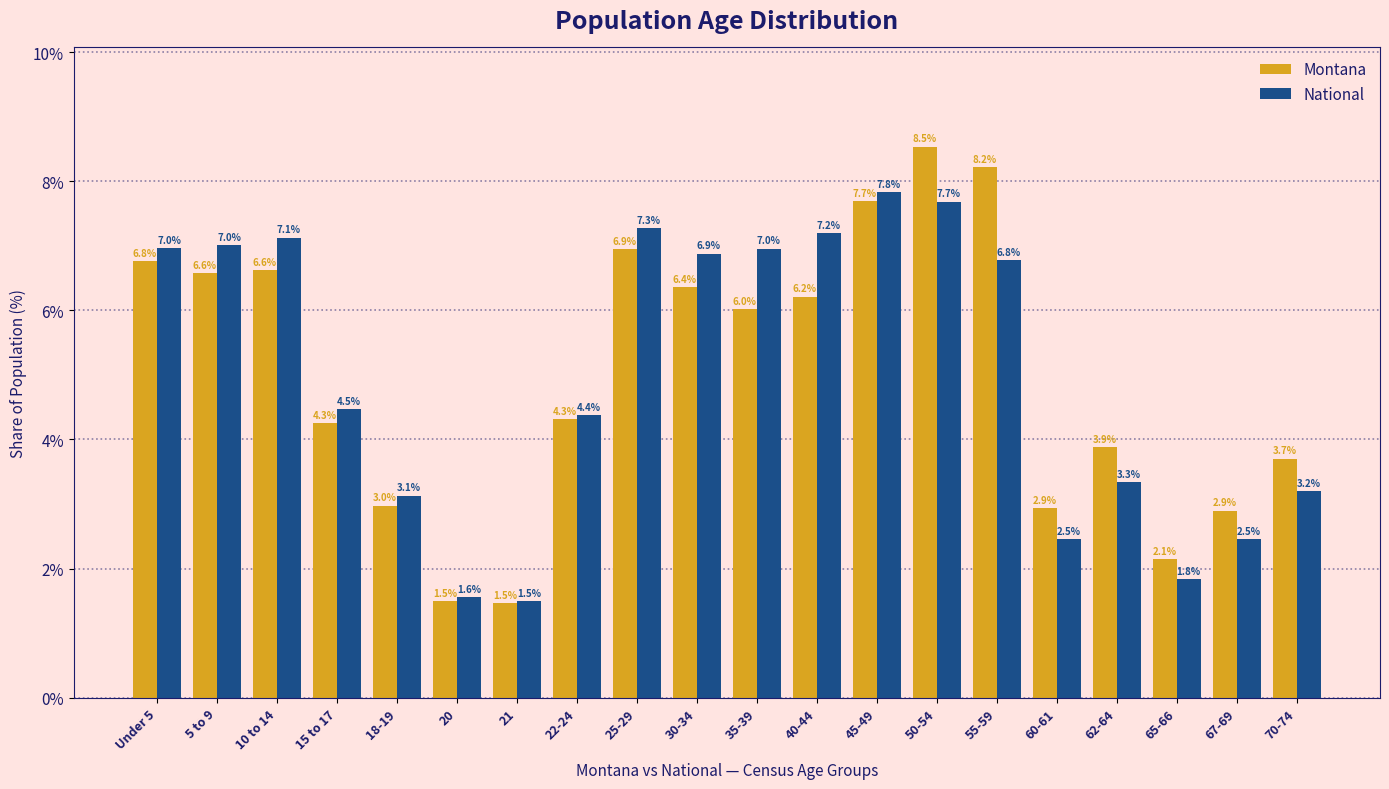

Reading left to right, list all the values displayed in this chart.

Montana: Under 5=6.8	5 to 9=6.6	10 to 14=6.6	15 to 17=4.3	18-19=3.0	20=1.5	21=1.5	22-24=4.3	25-29=6.9	30-34=6.4	35-39=6.0	40-44=6.2	45-49=7.7	50-54=8.5	55-59=8.2	60-61=2.9	62-64=3.9	65-66=2.1	67-69=2.9	70-74=3.7
National: Under 5=7.0	5 to 9=7.0	10 to 14=7.1	15 to 17=4.5	18-19=3.1	20=1.6	21=1.5	22-24=4.4	25-29=7.3	30-34=6.9	35-39=7.0	40-44=7.2	45-49=7.8	50-54=7.7	55-59=6.8	60-61=2.5	62-64=3.3	65-66=1.8	67-69=2.5	70-74=3.2